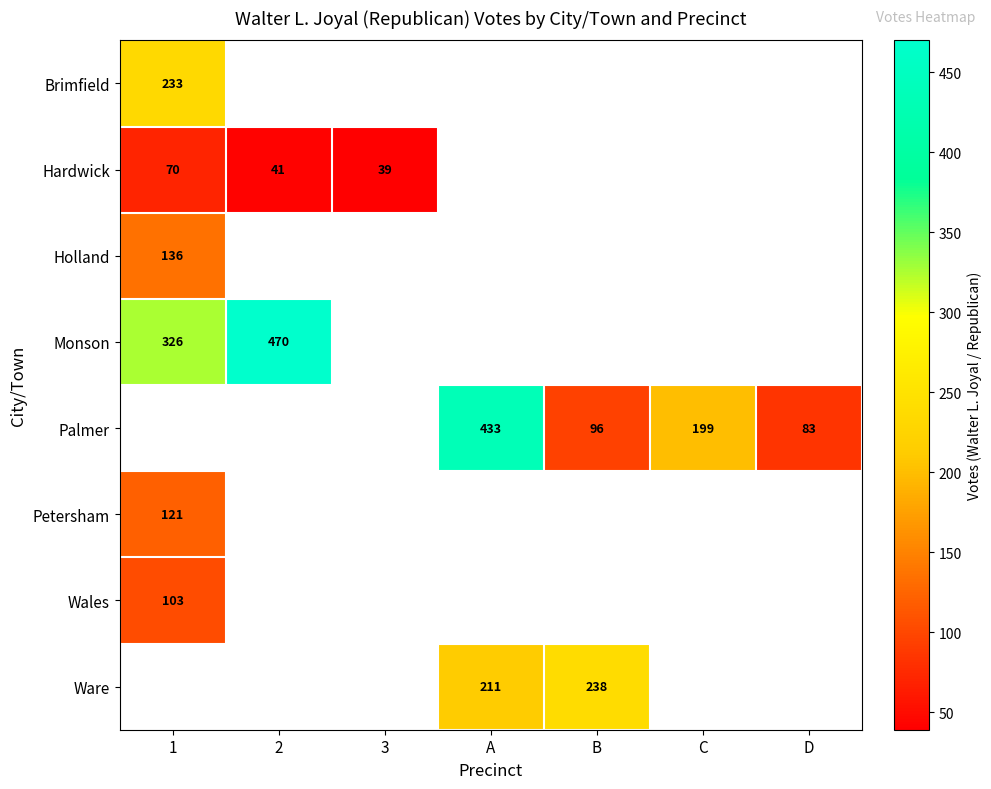

The Palmer series shows 133 at D. True or false?

False